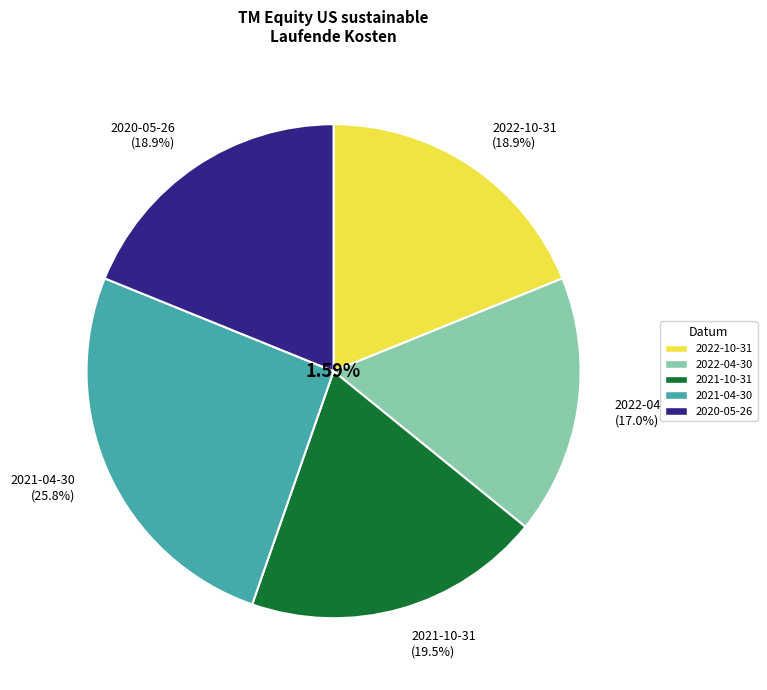

To the nearest percent, what is the average slice percentage?

20%